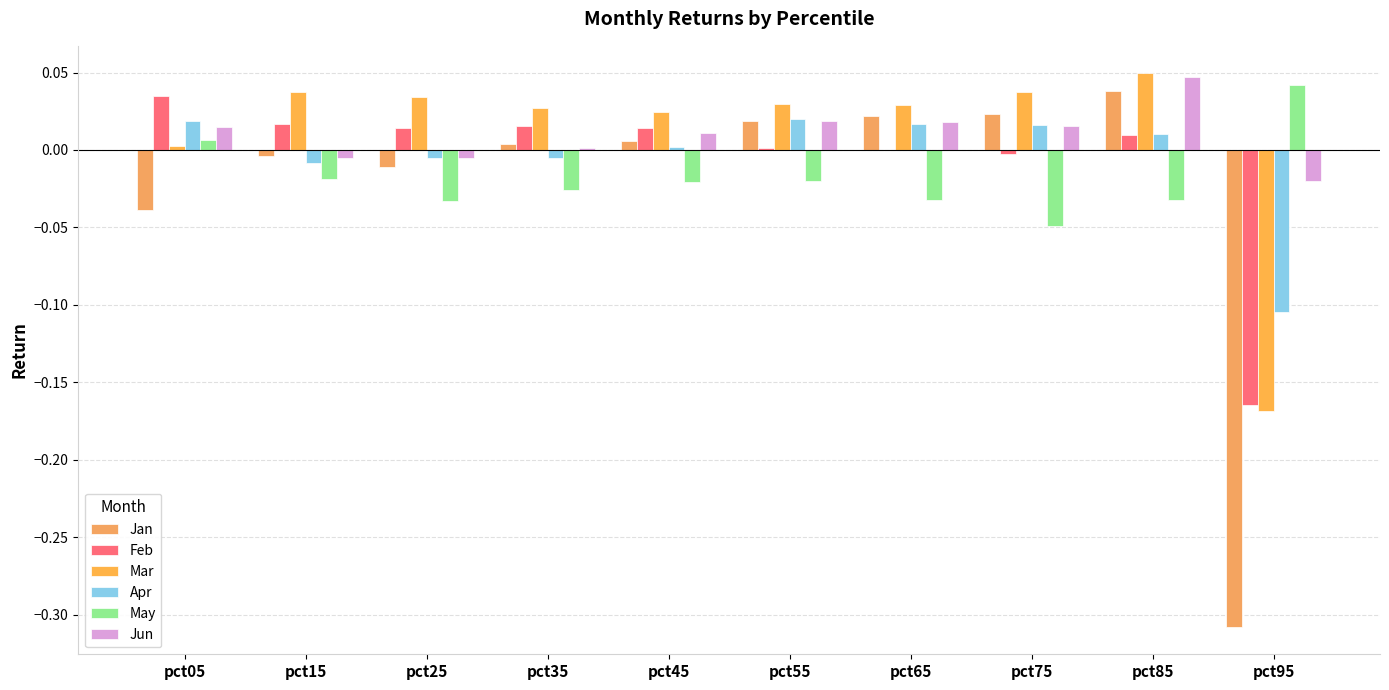

Which series changed the most between pct25 and pct75?

Jan